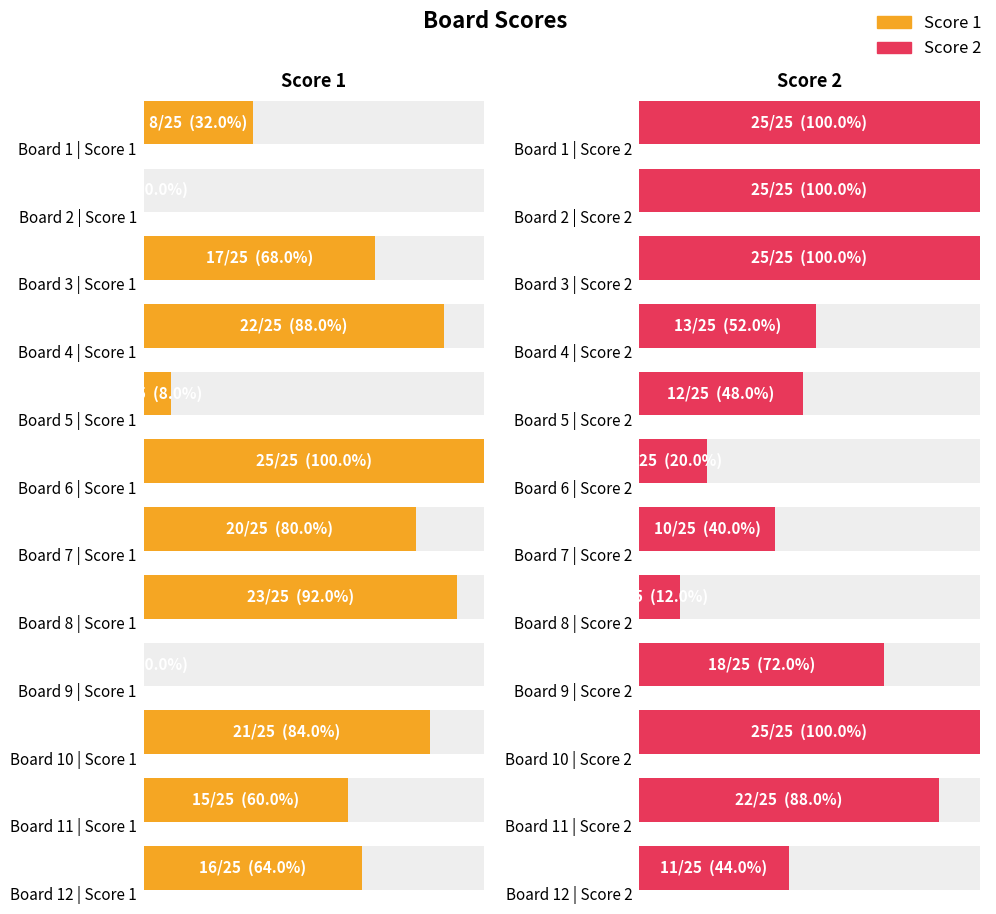

Is it true that Score 1 equals 9 at 3?

False